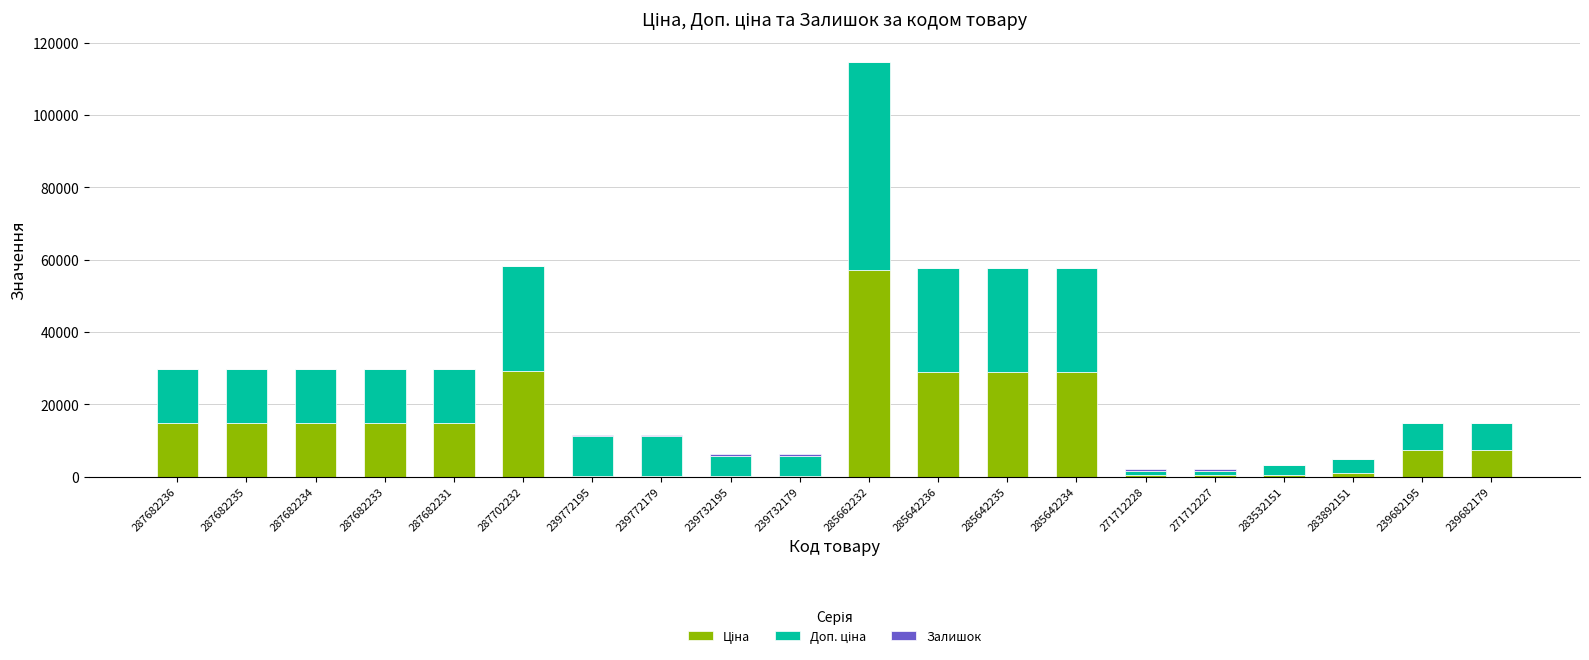

How many series are shown in this chart?

3